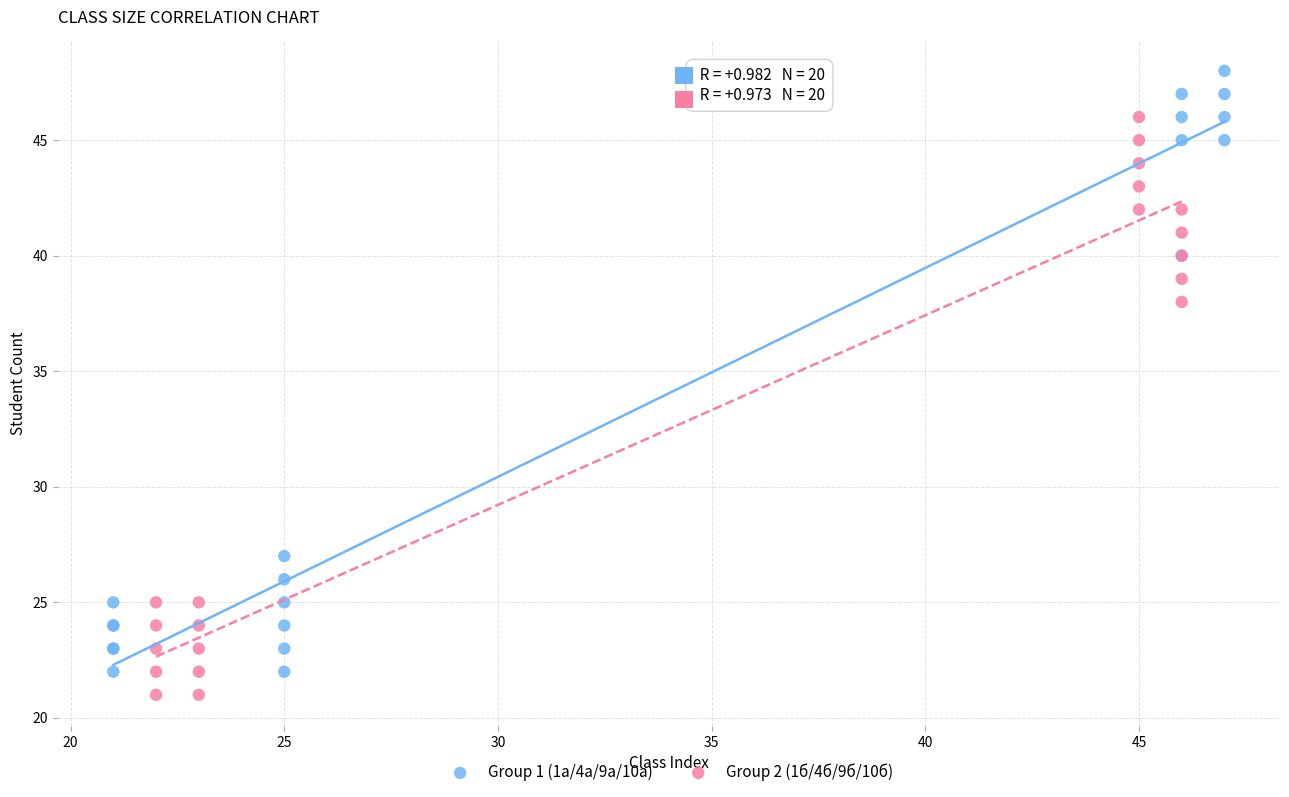

Which series contains the highest Y value?

Group 1 (1а/4а/9а/10а)